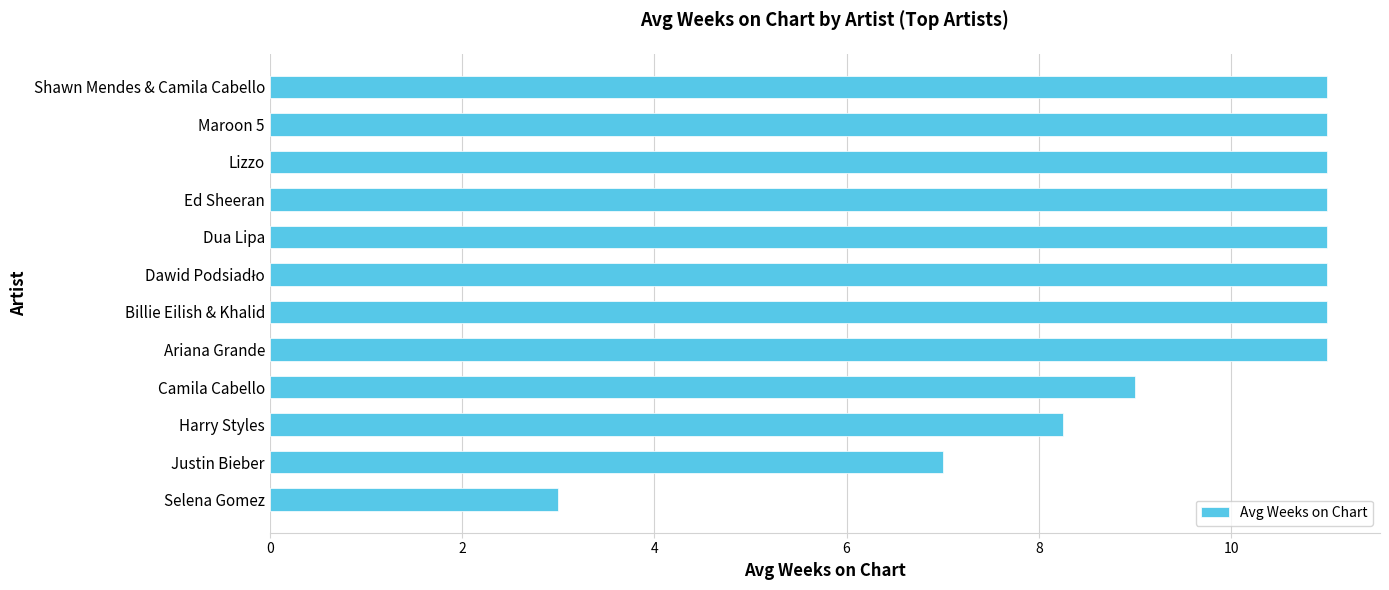

How many data points does each series have?

12